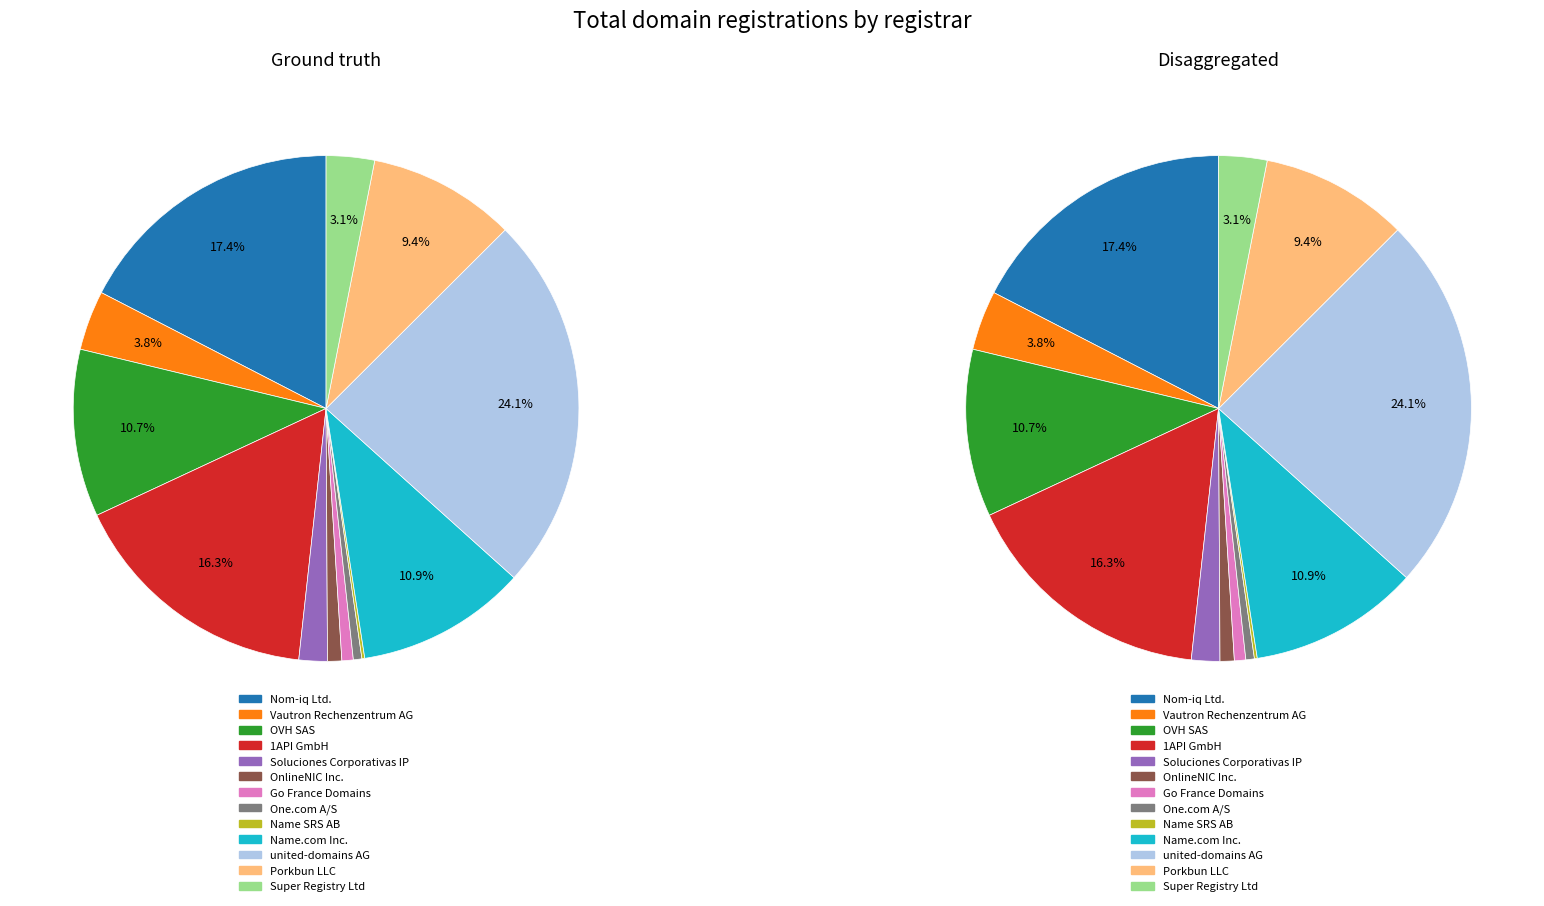

To the nearest percent, what percentage of the pie is Go France Domains?

1%